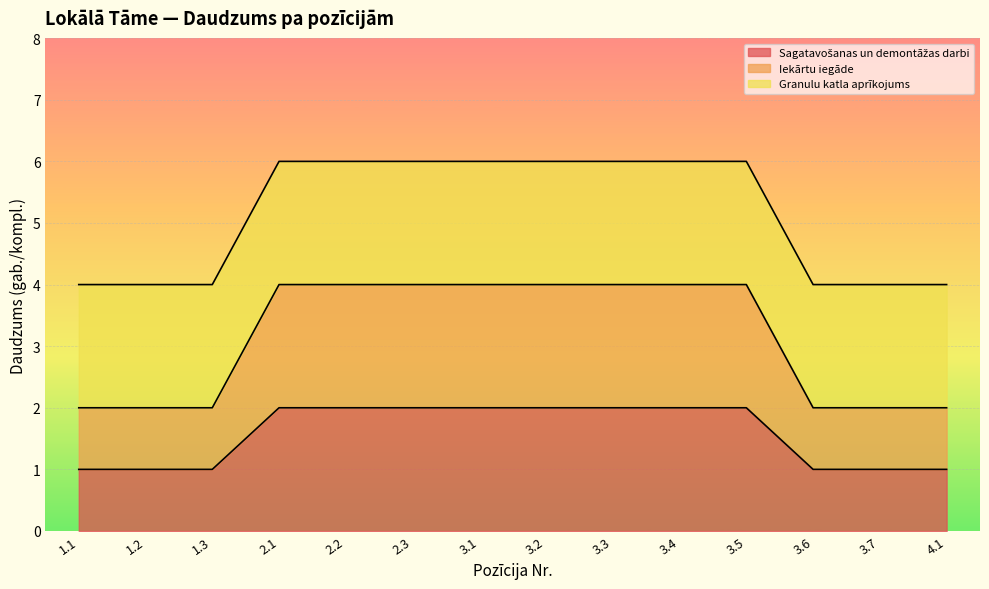

At which category is the sum across all series the highest?

2.1